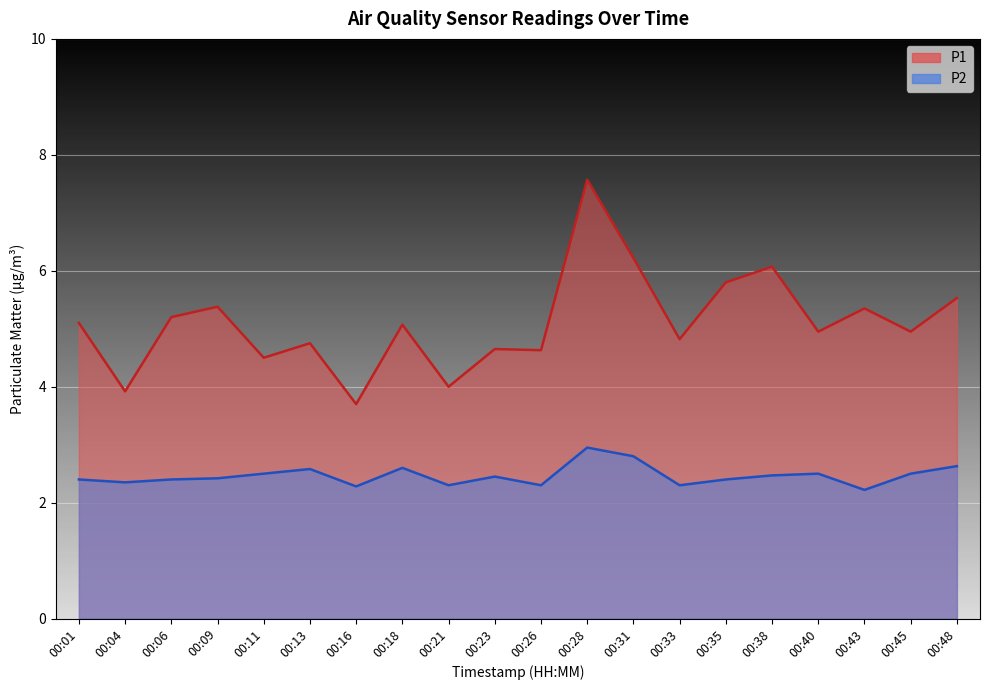

How many interior local valleys does the P2 series have?

6